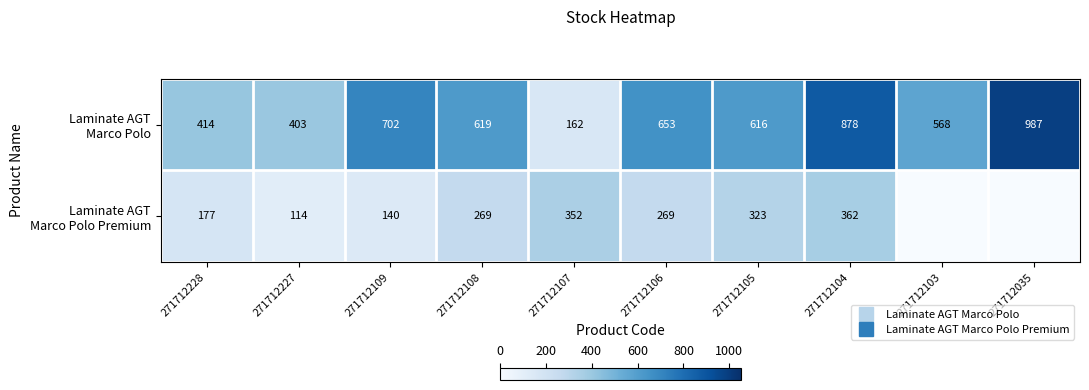

How many values in the Laminate AGT Marco Polo series are below 619?

5